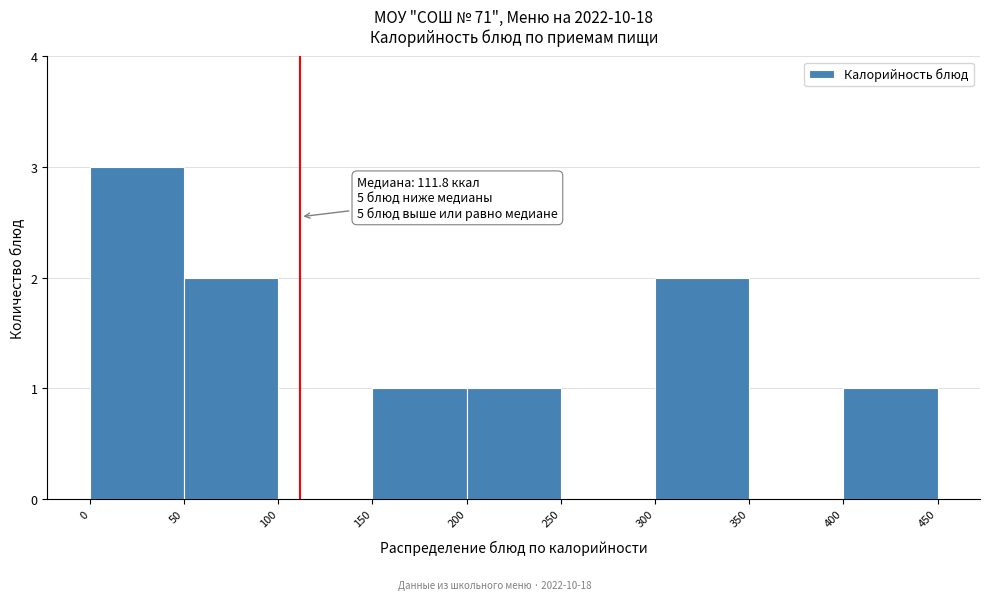

Which range on the x-axis has the tallest bar?

0 to 50